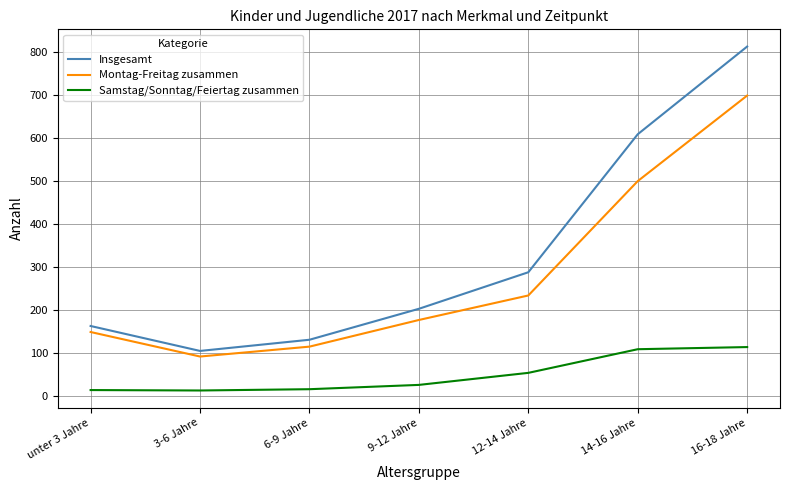

Which label corresponds to the largest value in the chart?

16-18 Jahre